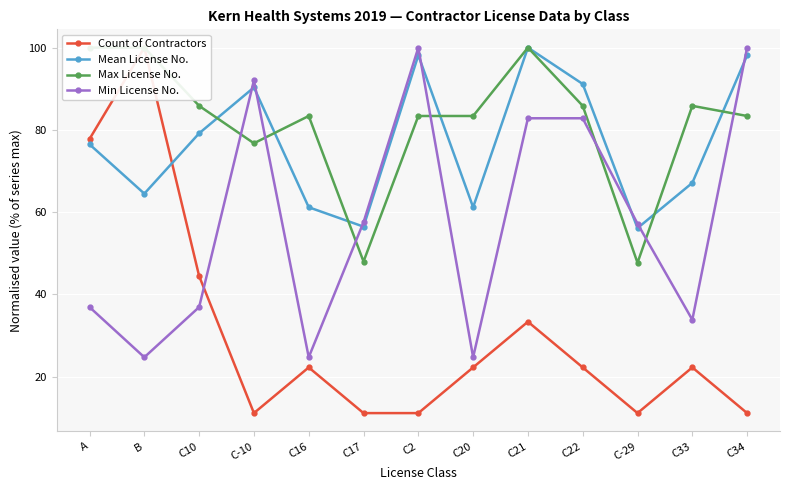

At which category does the chart reach its minimum across all series?

C-10